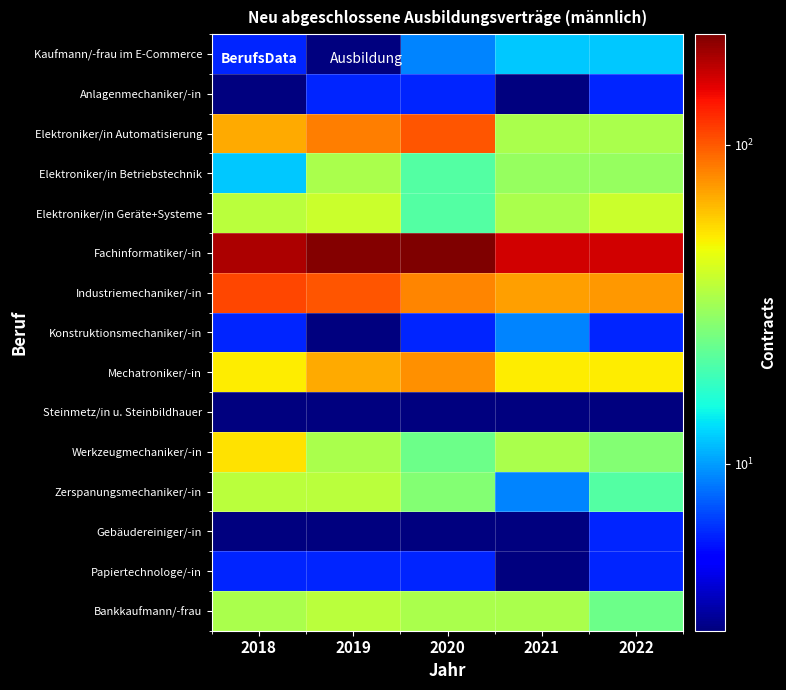

Which category has the highest value across all series?

2020